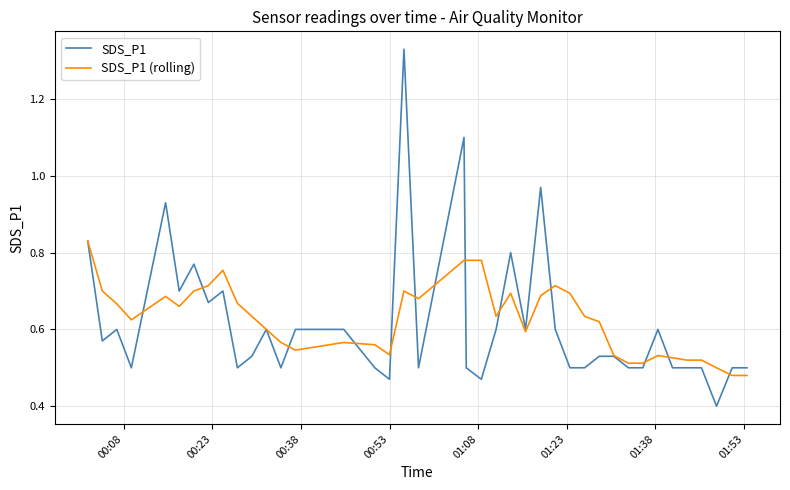

Count the number of categories in the chart.

40